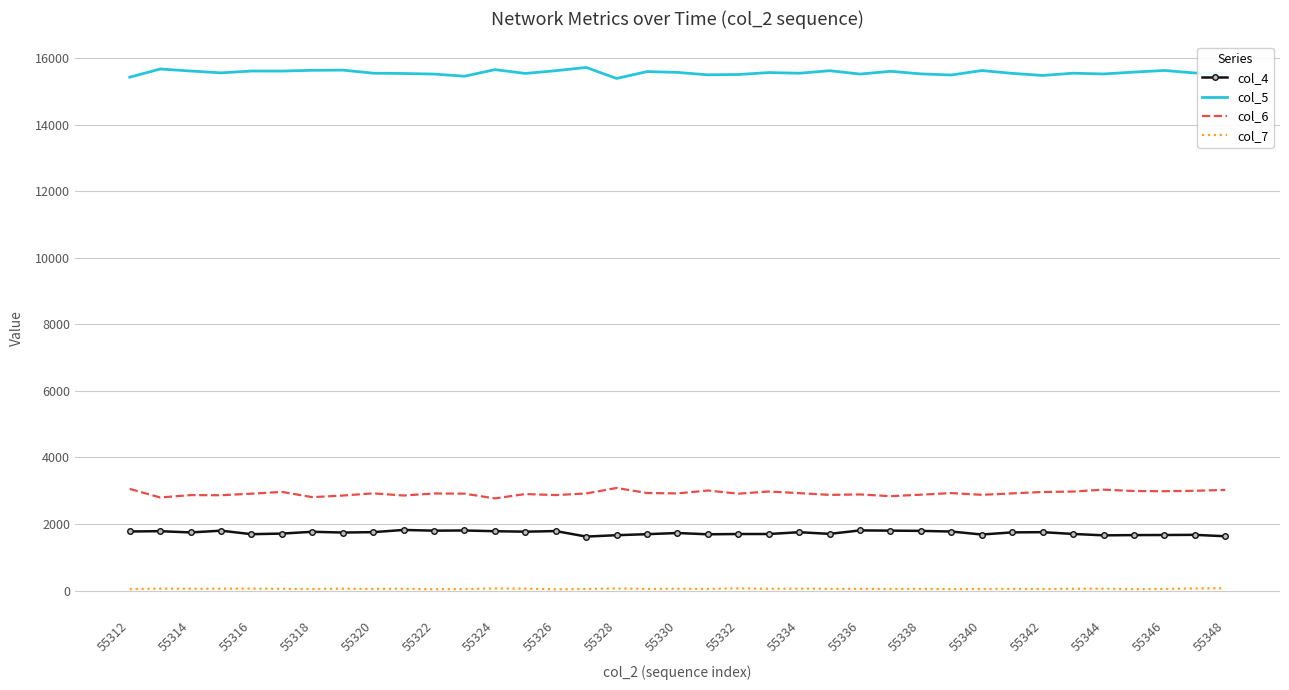

List the series in order of their peak value, lowest first.

col_7, col_4, col_6, col_5